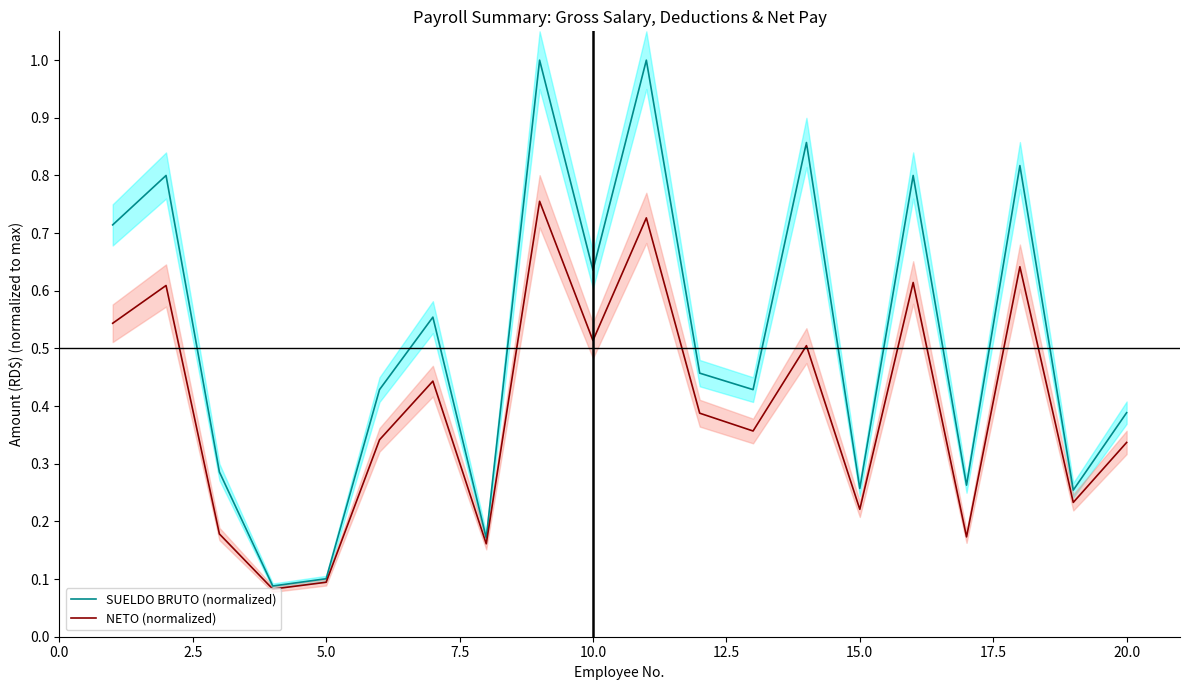

The value of NETO (normalized) at 17 is 1.1. True or false?

False